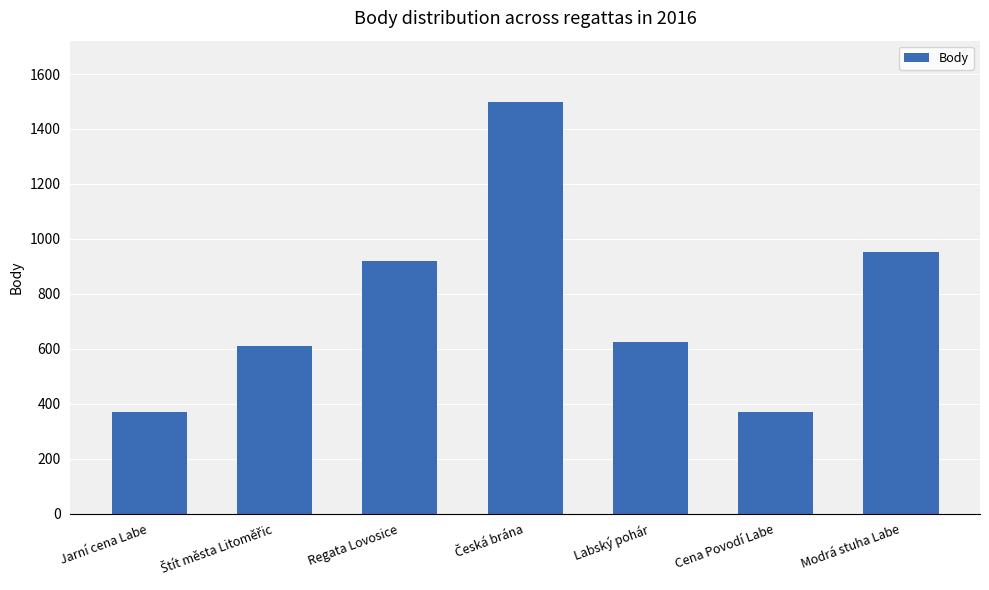

Reading right to left, transcribe all the data shown in this chart.

953	370	624	1497	920	610	370